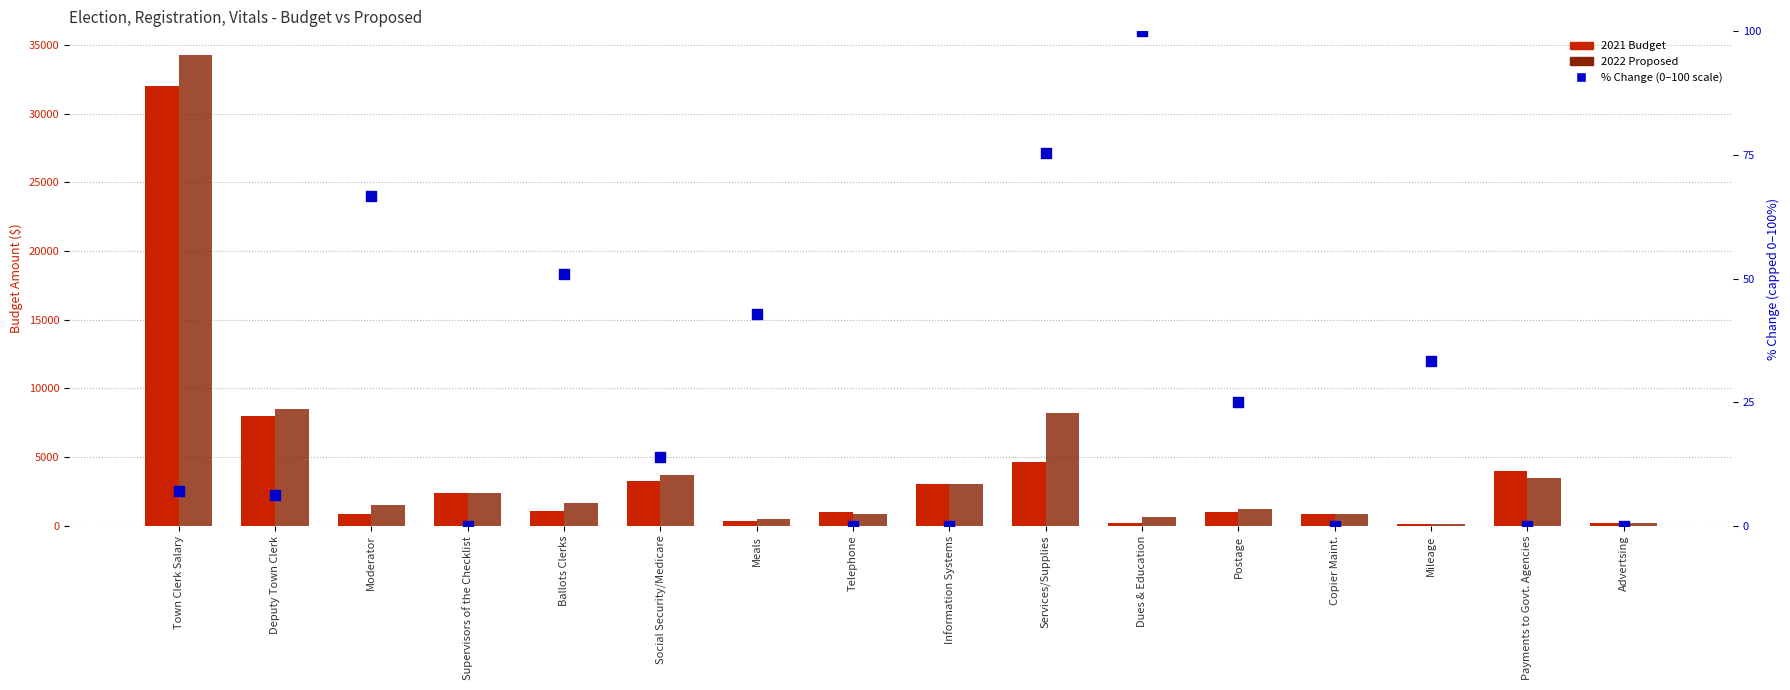

What is the total value across all series at Town Clerk Salary?

66315.0